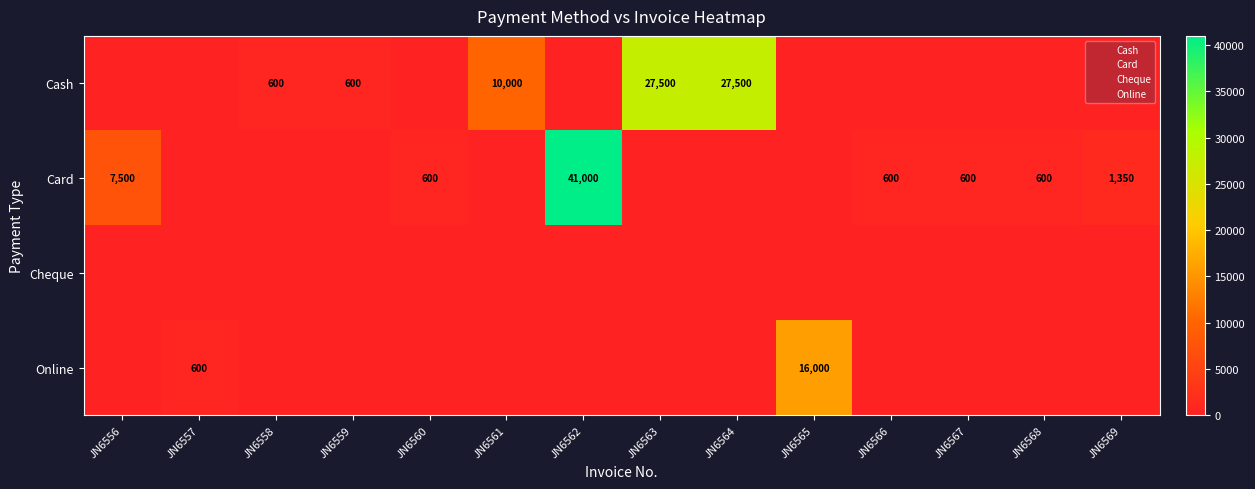

True or false: Card has a value of 0 at JN6565.

True